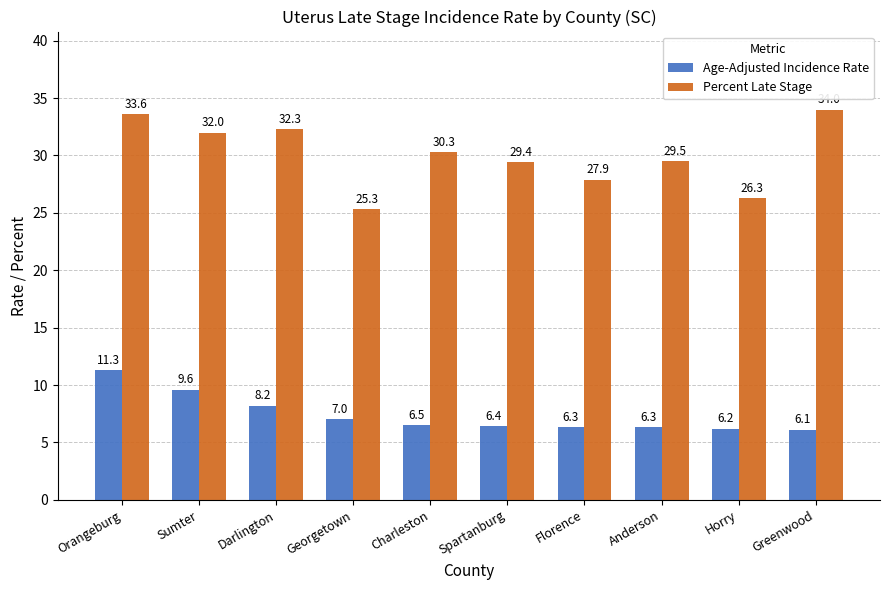

At which label does Percent Late Stage first exceed 30?

Orangeburg